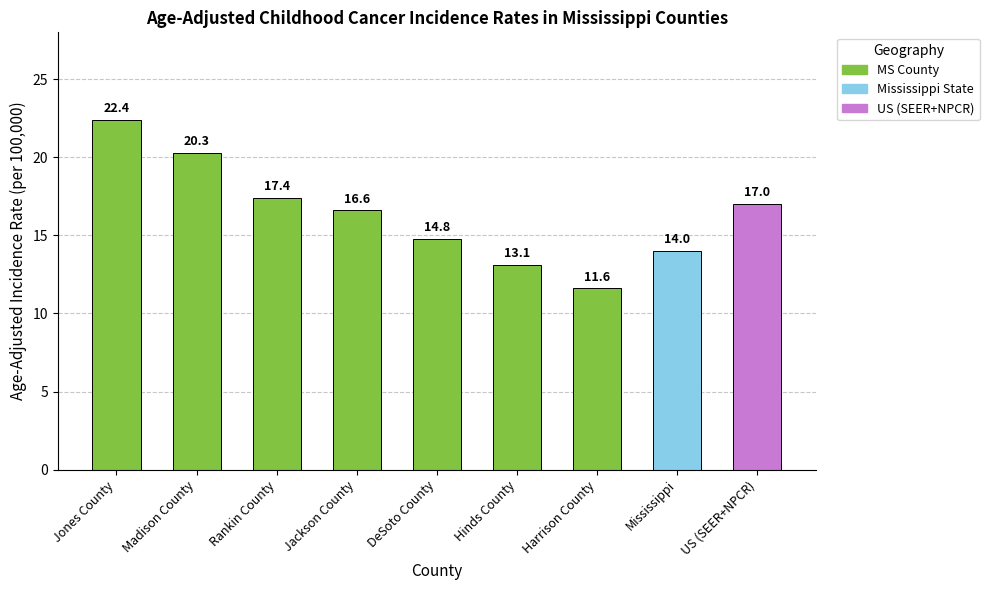

What is the greatest value displayed?

22.4